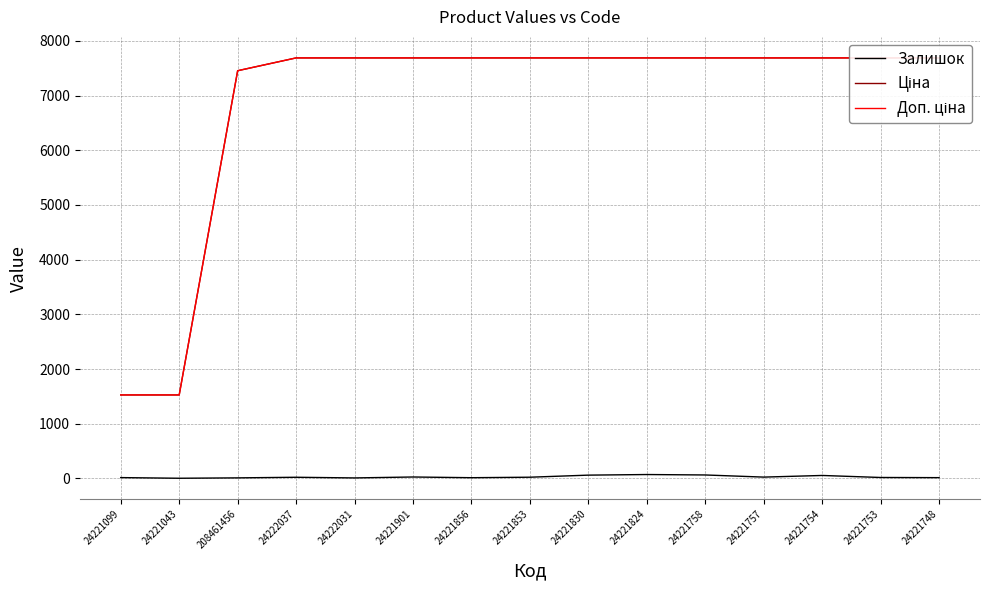

List the labels in order of Доп. ціна value, largest first.

24222037, 24222031, 24221901, 24221856, 24221853, 24221830, 24221824, 24221758, 24221757, 24221754, 24221753, 24221748, 208461456, 24221099, 24221043